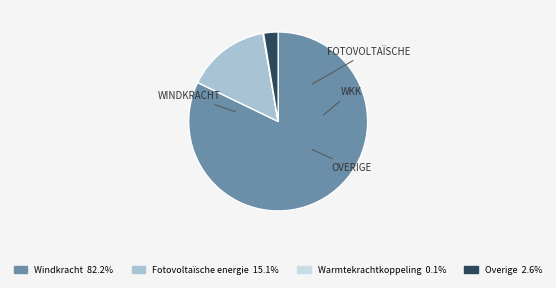

Which category accounts for the majority?

Windkracht